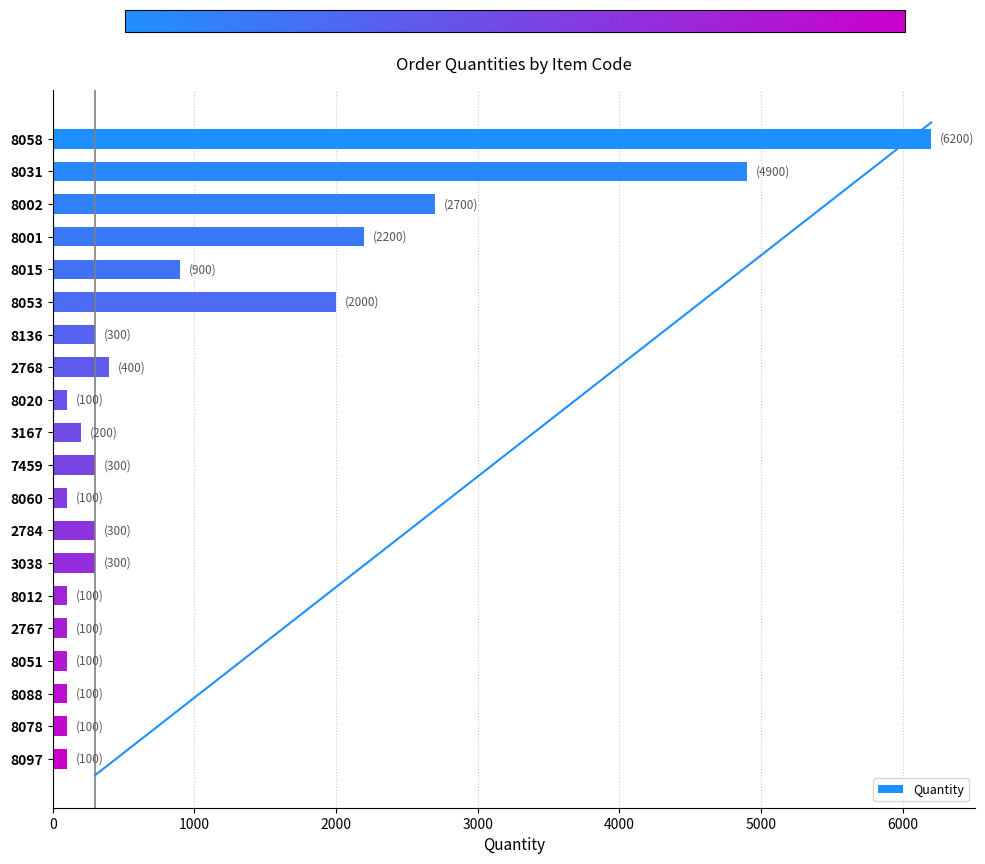

How many categories are shown in the chart?

20